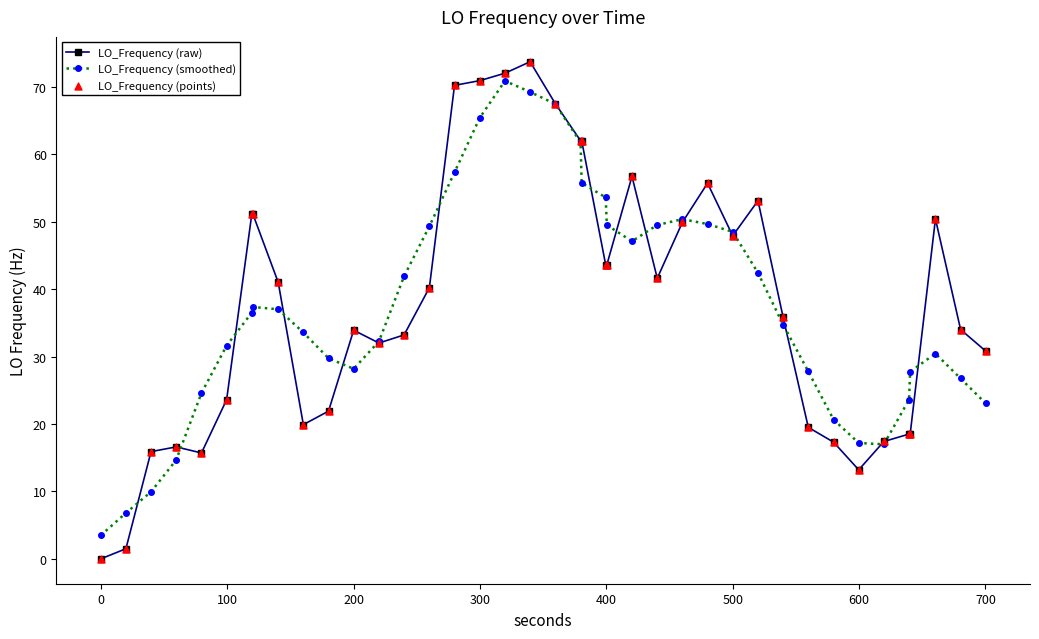

What is the lowest value of the LO_Frequency (smoothed) series?

3.5